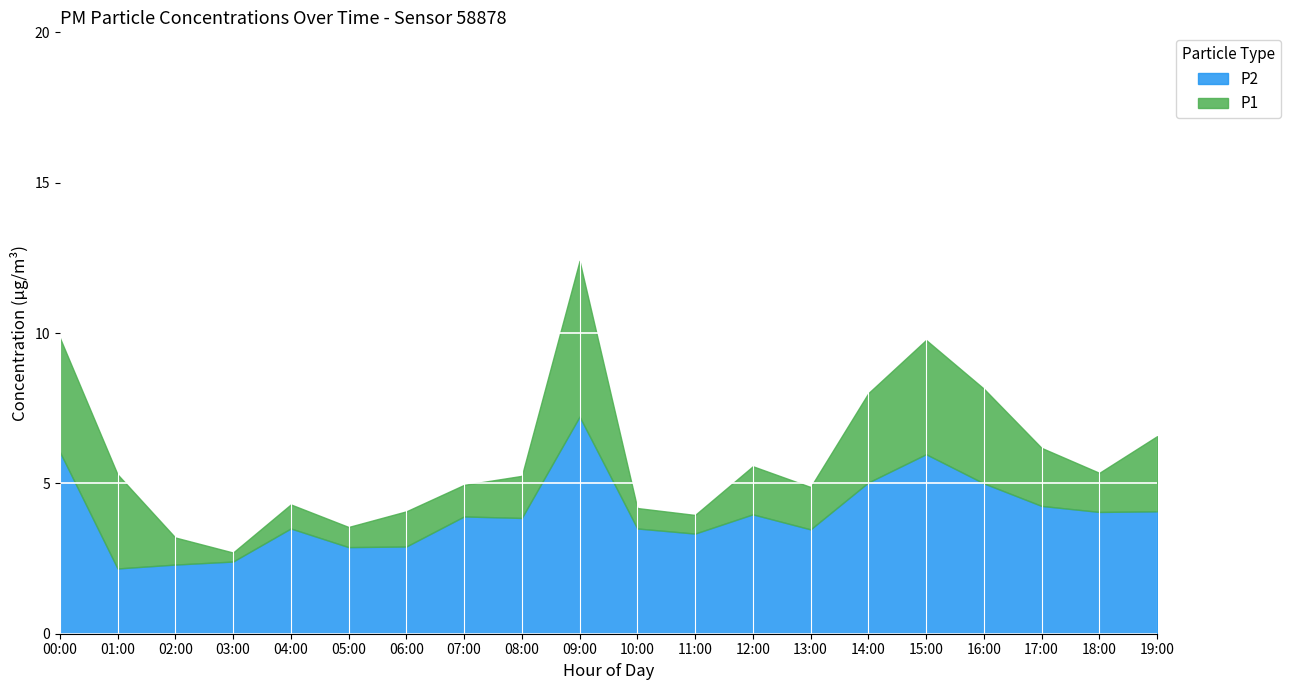

The value of P2 at 04:00 is 3.5. True or false?

True